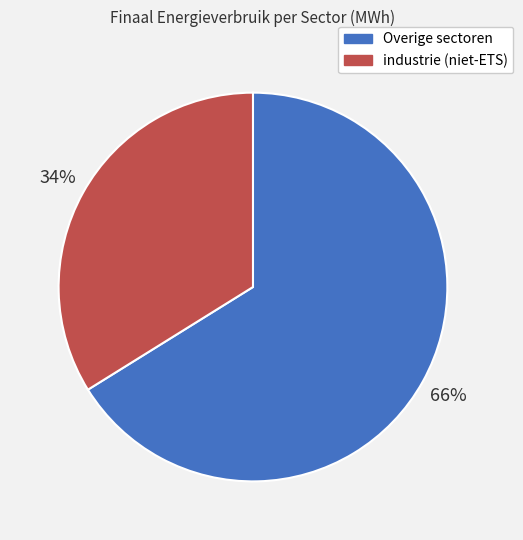

To the nearest percent, what is the difference between the largest and smallest slice percentages?

32%